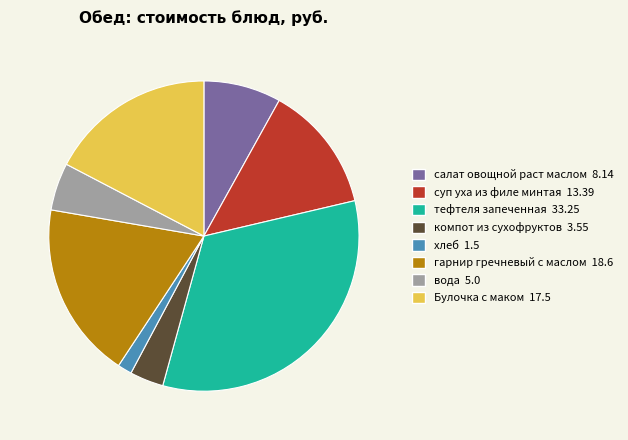

Approximately how many times larger is the value at вода compared to тефтеля запеченная?

0.2